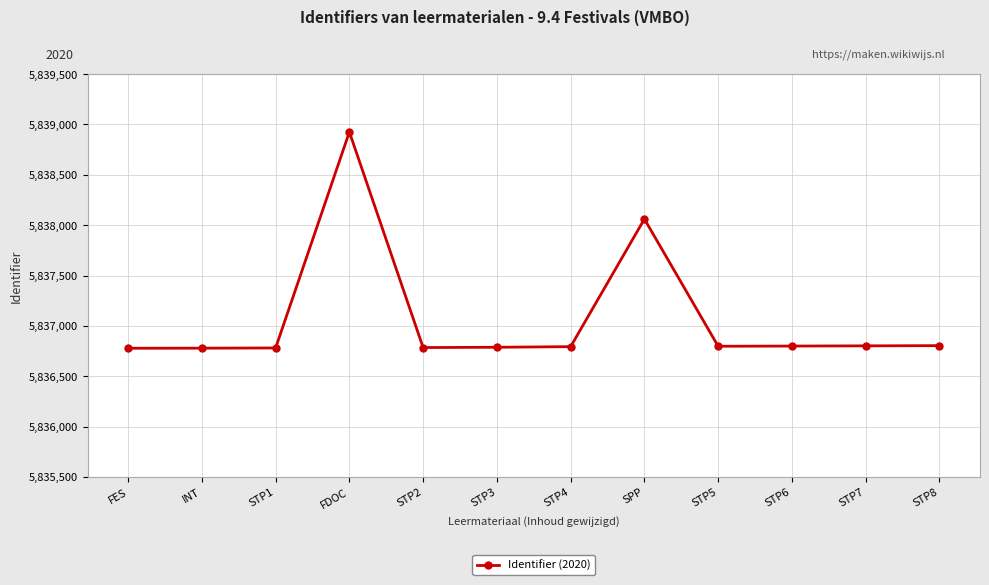

What is the greatest value displayed?

5838925